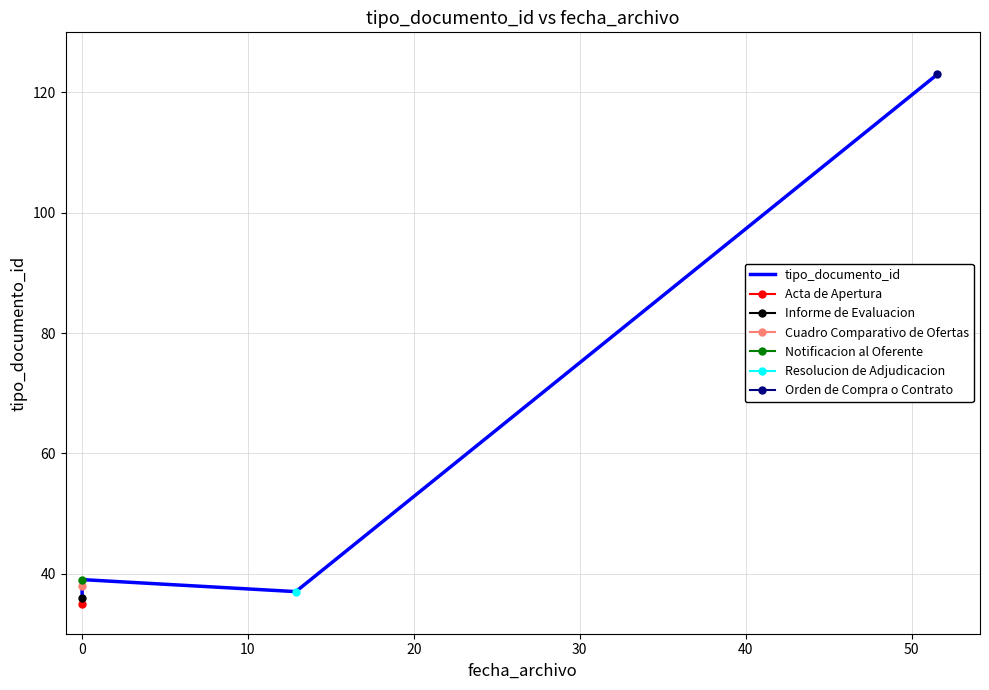

What is the difference between the values at 10 and 0?

2